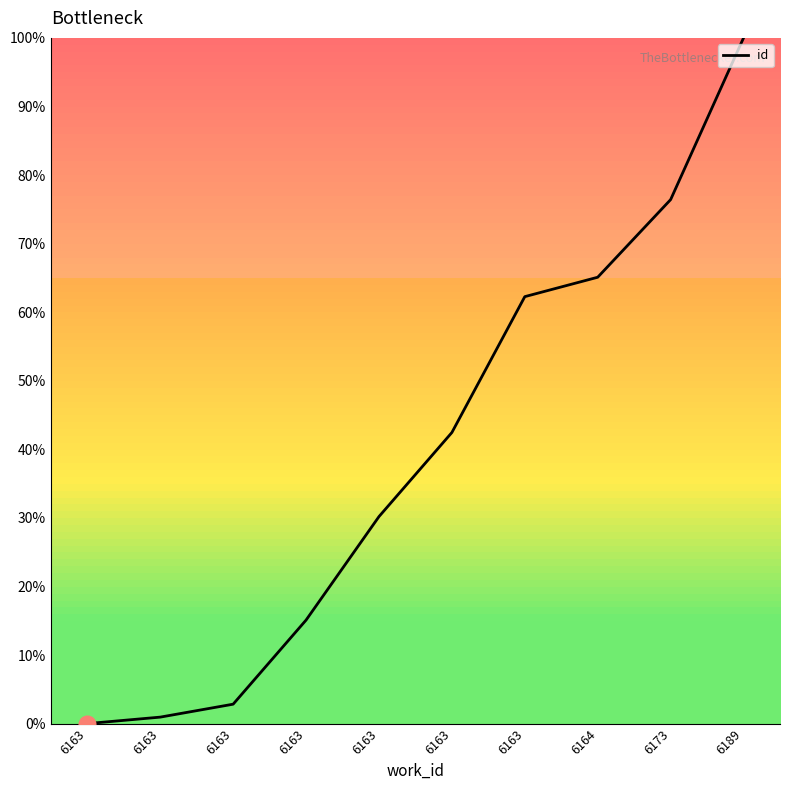

What is the difference between the maximum and minimum values?

100.0